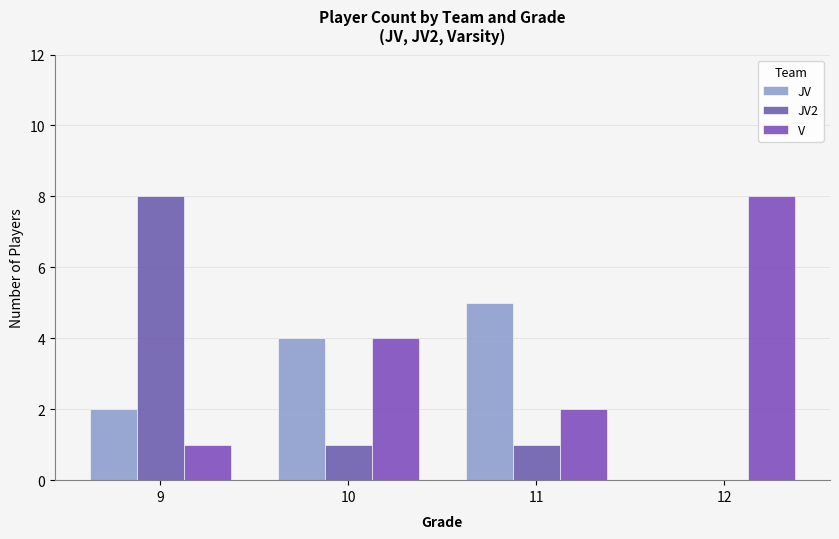

The value of JV2 at 11 is 0. True or false?

False